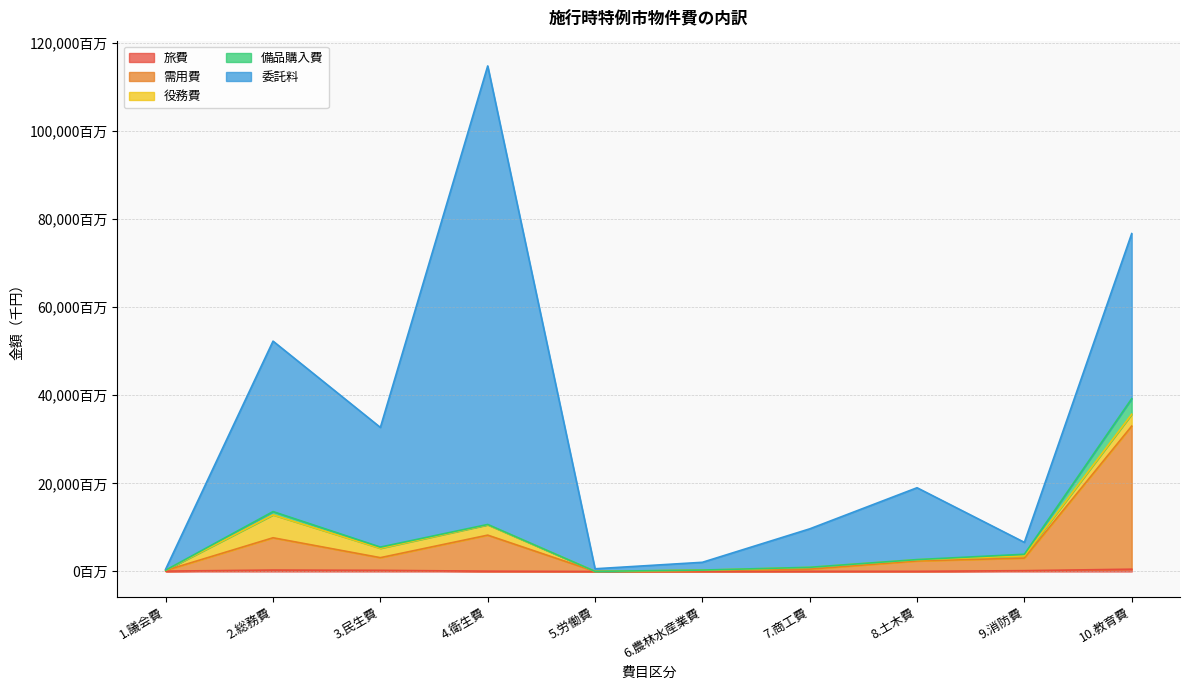

What is the label of the 7th point from the left?

7.商工費